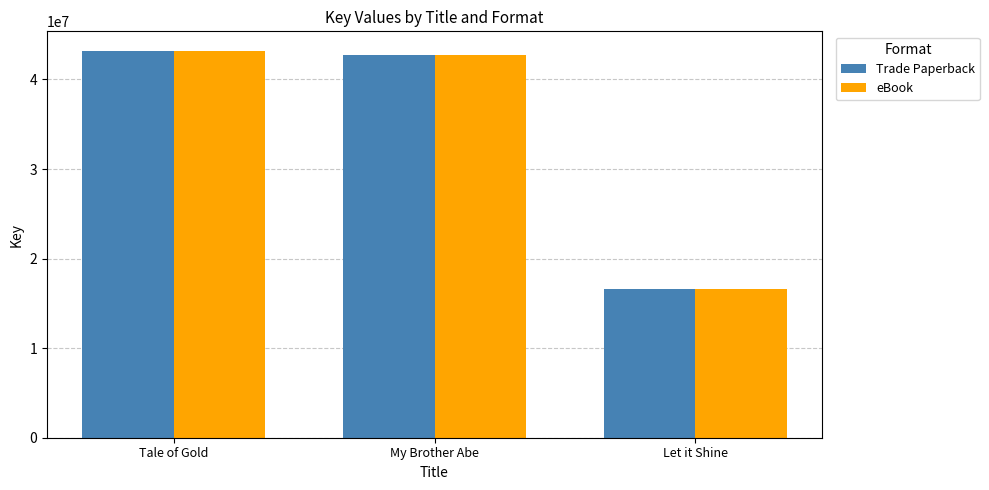

At how many categories does at least one series exceed 23068075?

2